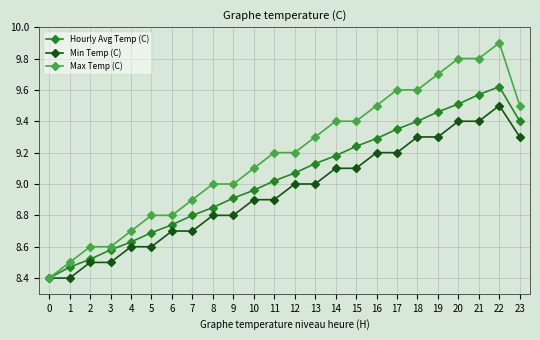

List the series in order of their peak value, highest first.

Max Temp (C), Hourly Avg Temp (C), Min Temp (C)